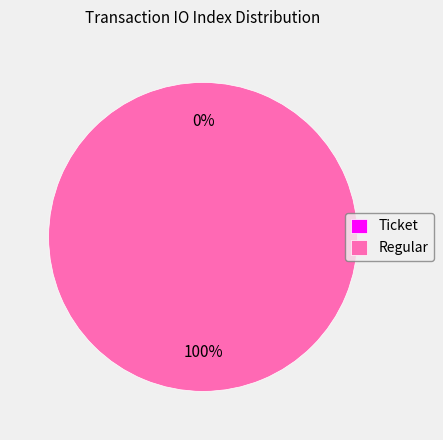

What is the total percentage of Ticket and Regular?

100.0%